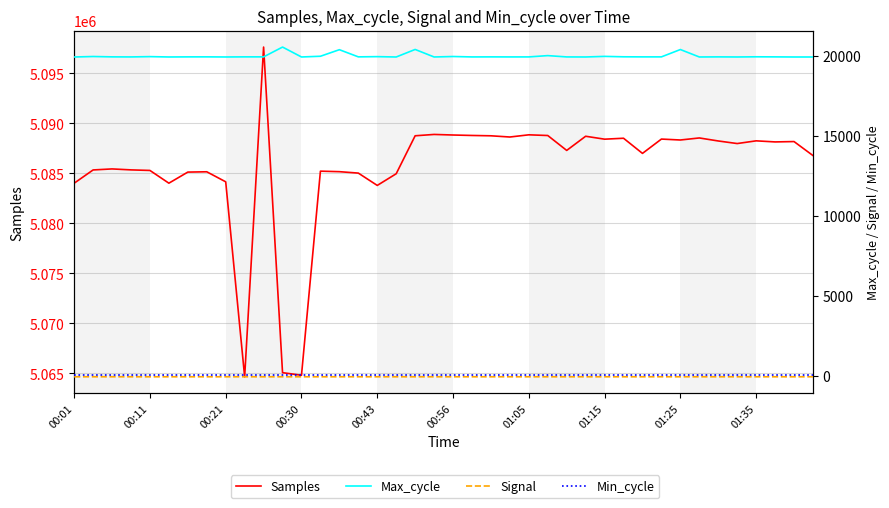

What is the maximum value shown in the chart?

5097630